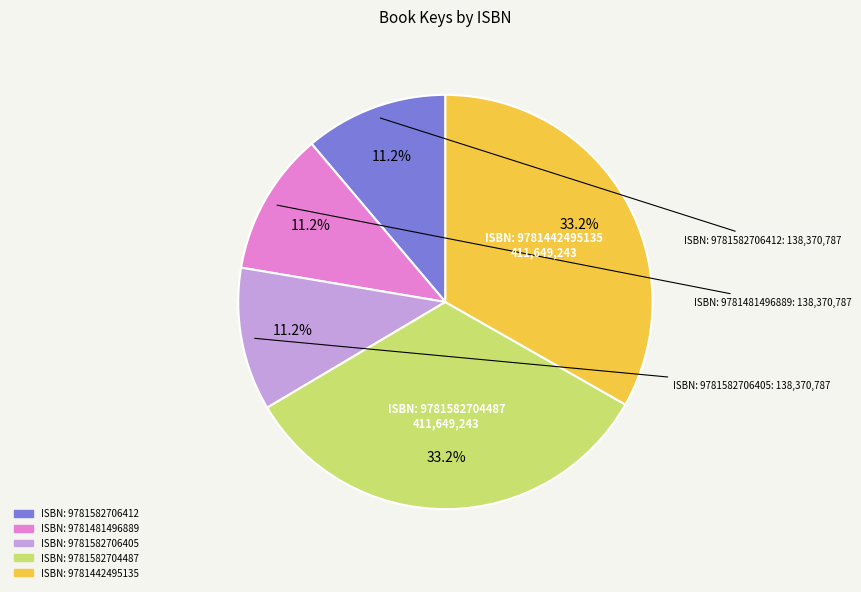

Does any single category account for the majority?

No